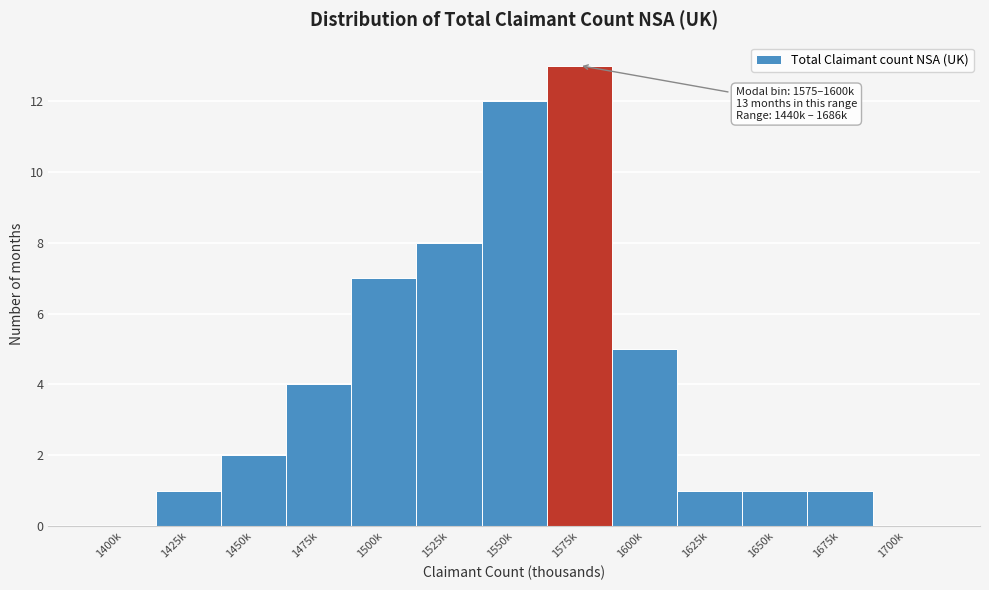

What is the greatest value displayed?

13